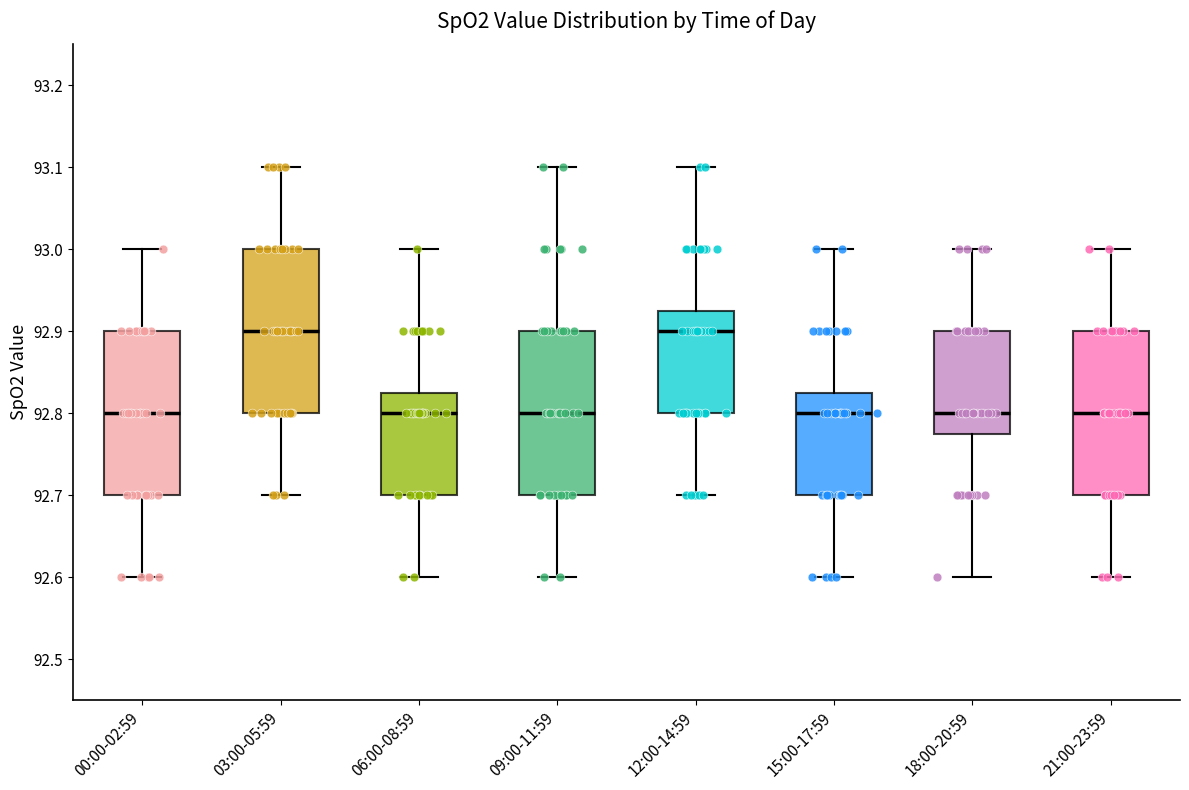

Reading left to right, transcribe this box plot: for each box, give where its median line is, the range the box spans, and where its two whiskers end, as read against the y-axis. The values are not printed on the chart, so give them approximately, as read against the axis.

00:00-02:59: median 92.80, box 92.70 to 92.90, whiskers 92.60 to 93.00
03:00-05:59: median 92.90, box 92.80 to 93.00, whiskers 92.70 to 93.10
06:00-08:59: median 92.80, box 92.70 to 92.83, whiskers 92.60 to 93.00
09:00-11:59: median 92.80, box 92.70 to 92.90, whiskers 92.60 to 93.10
12:00-14:59: median 92.90, box 92.80 to 92.93, whiskers 92.70 to 93.10
15:00-17:59: median 92.80, box 92.70 to 92.83, whiskers 92.60 to 93.00
18:00-20:59: median 92.80, box 92.78 to 92.90, whiskers 92.60 to 93.00
21:00-23:59: median 92.80, box 92.70 to 92.90, whiskers 92.60 to 93.00